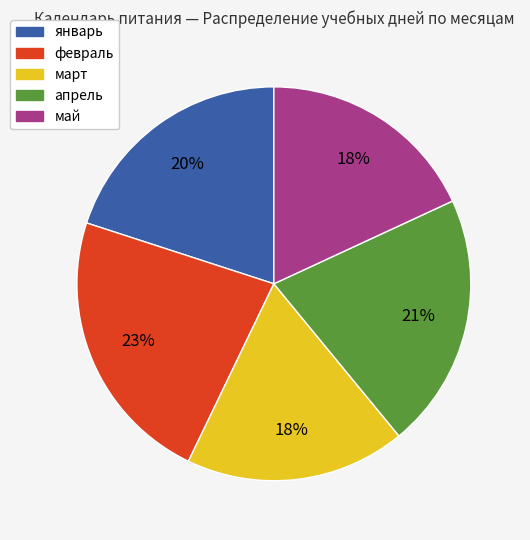

To the nearest percent, what is the difference between the largest and smallest slice percentages?

5%